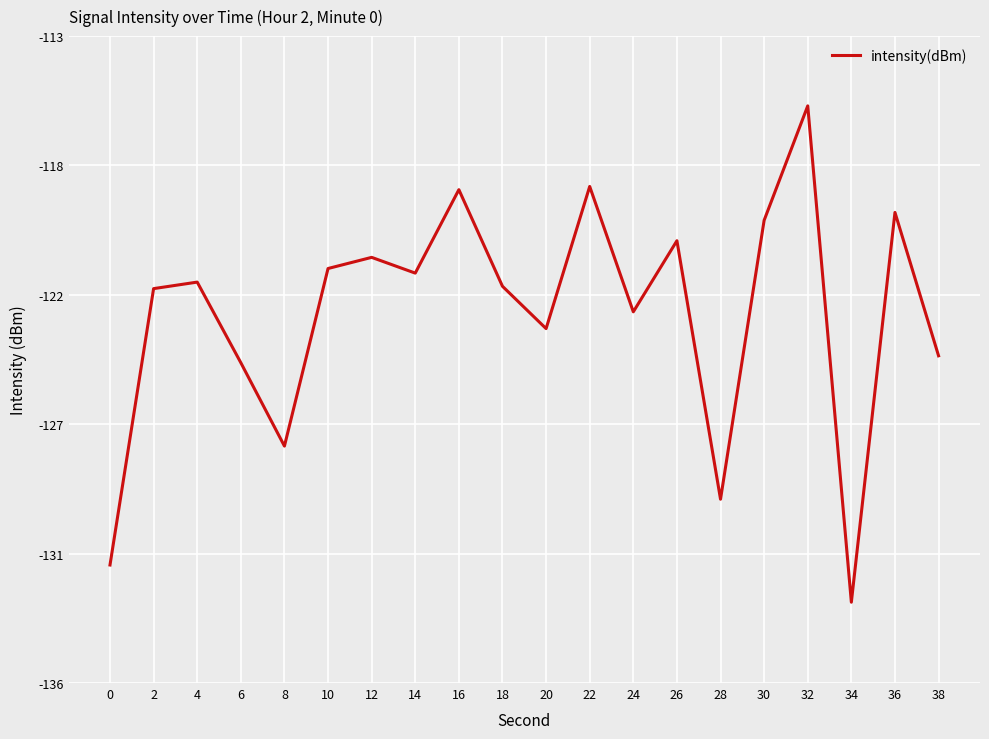

Does the chart have visible grid lines?

Yes